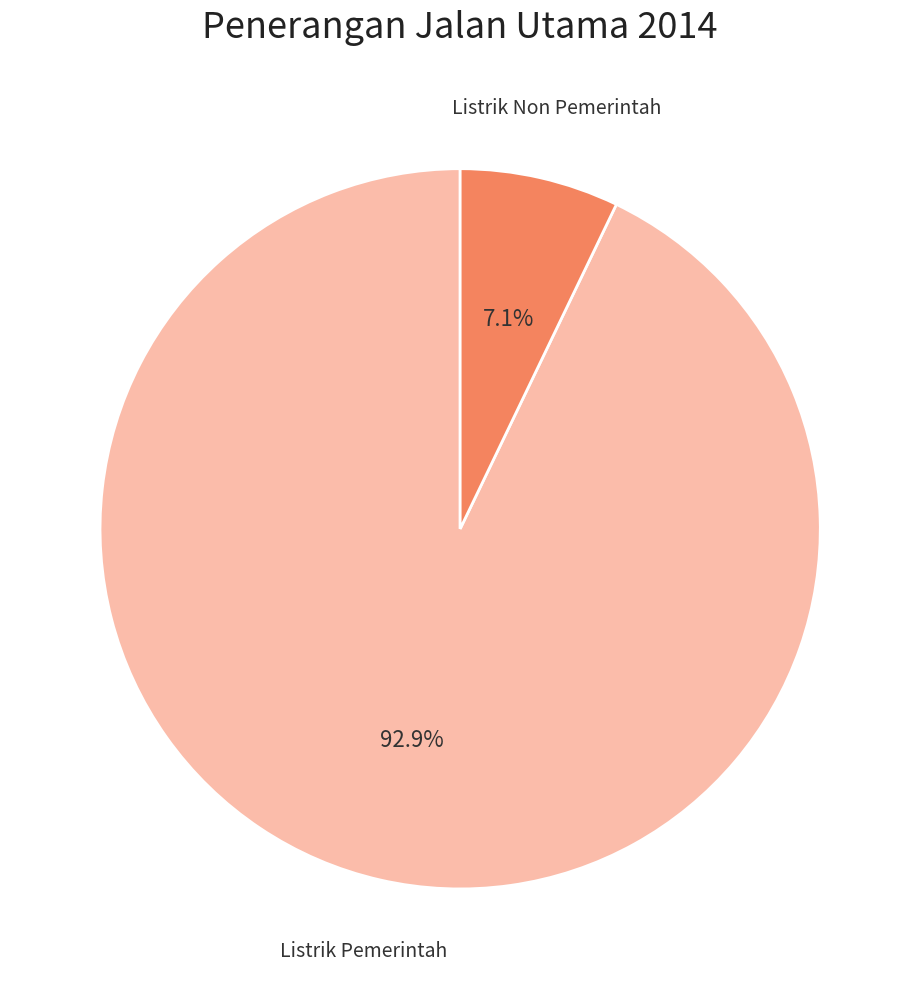

Is there any slice that represents more than half of the pie?

Yes